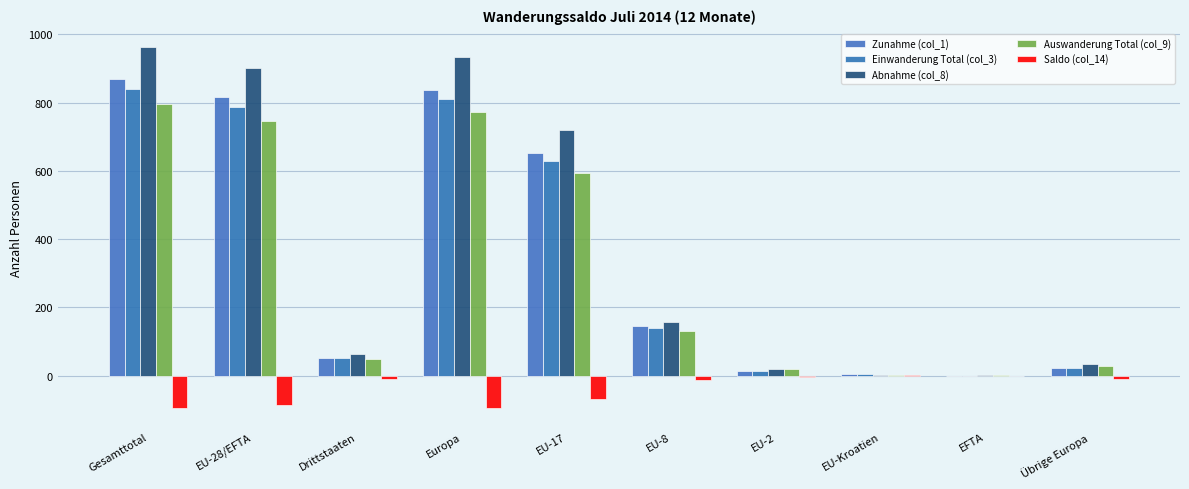

What are all the series names shown in the legend?

Zunahme (col_1), Einwanderung Total (col_3), Abnahme (col_8), Auswanderung Total (col_9), Saldo (col_14)